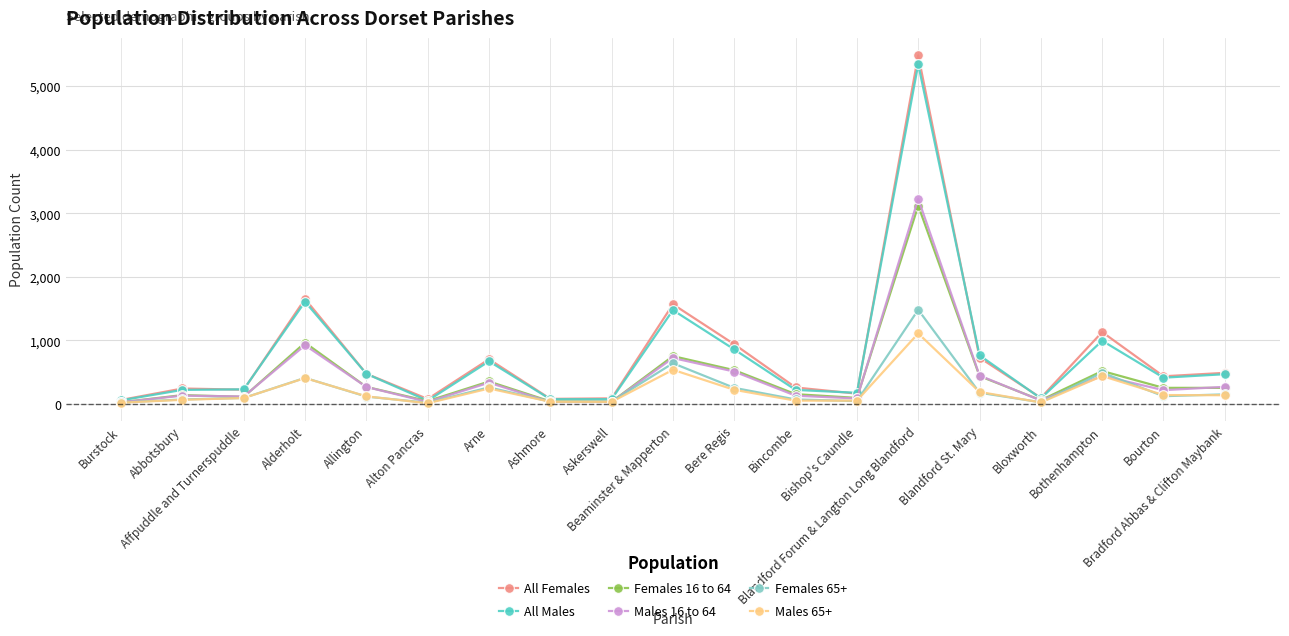

What is the minimum value for Males 16 to 64?

29